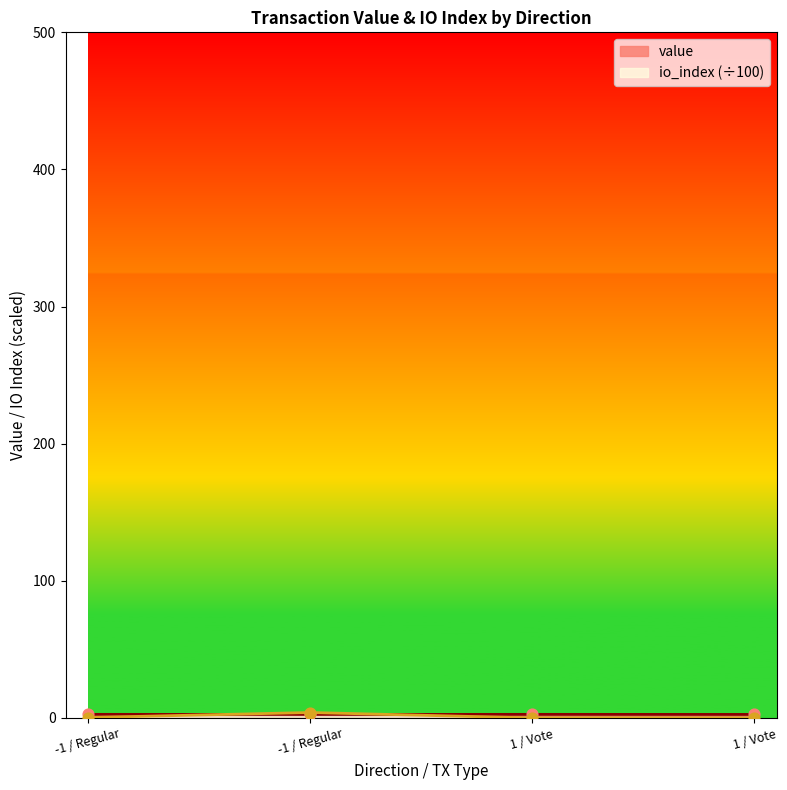

What is the total value across all series at 1 / Vote?

2.7